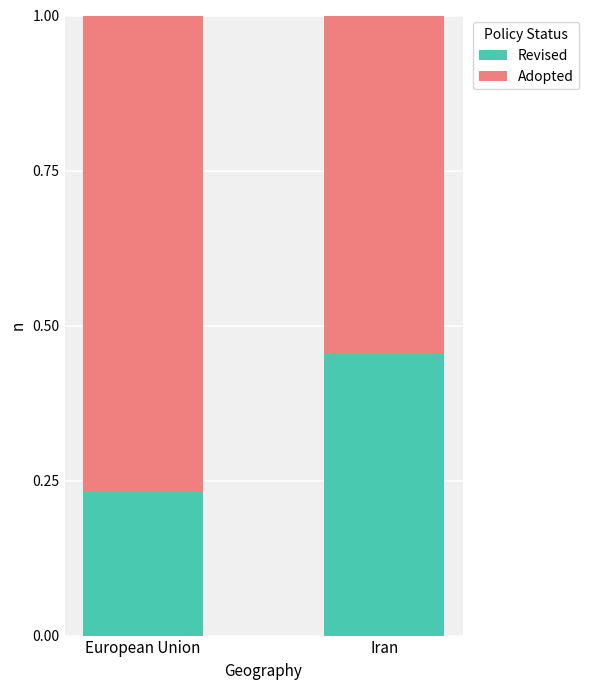

What are all the series names shown in the legend?

Revised, Adopted